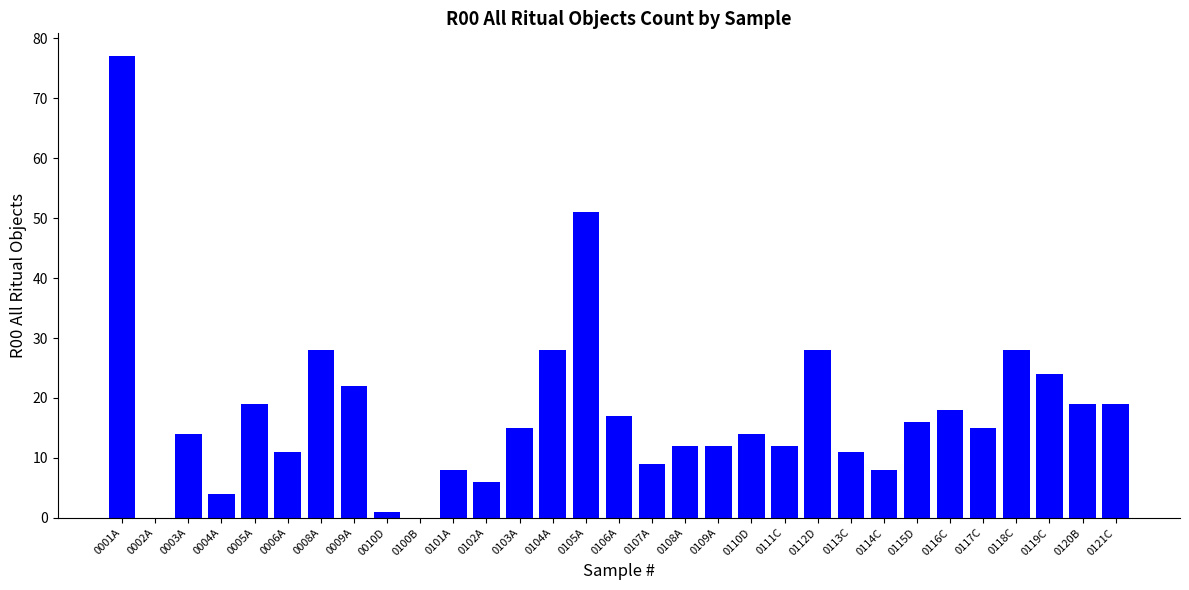

At which label does the data first exceed 15?

0001A